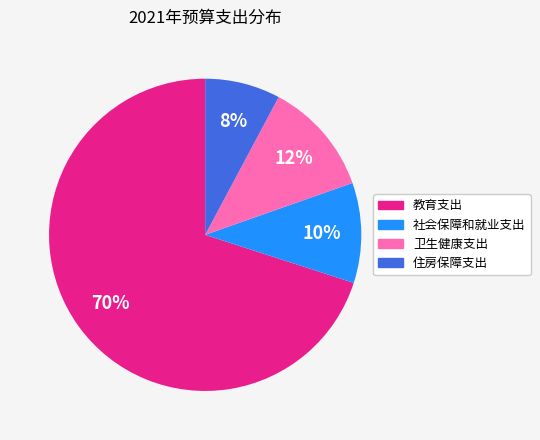

Which slice represents more than half of the pie?

教育支出